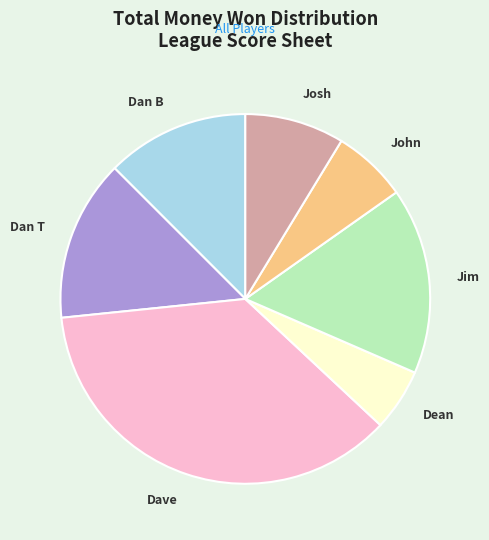

Is there a majority slice in this chart?

No